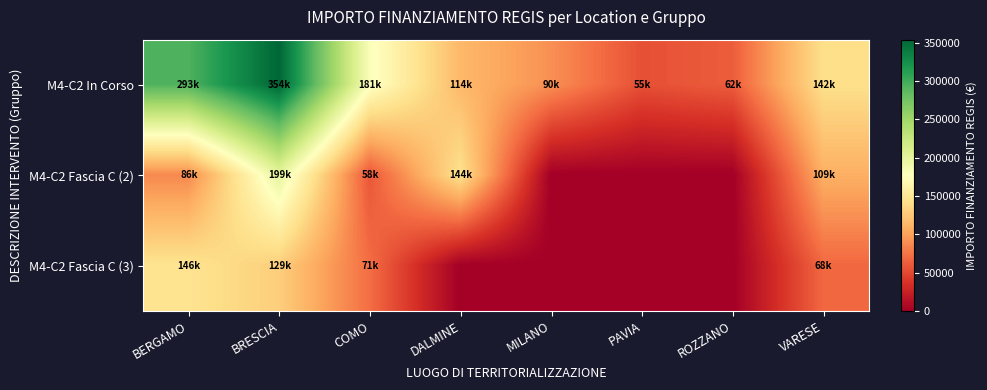

At which category is the sum across all series the highest?

BRESCIA